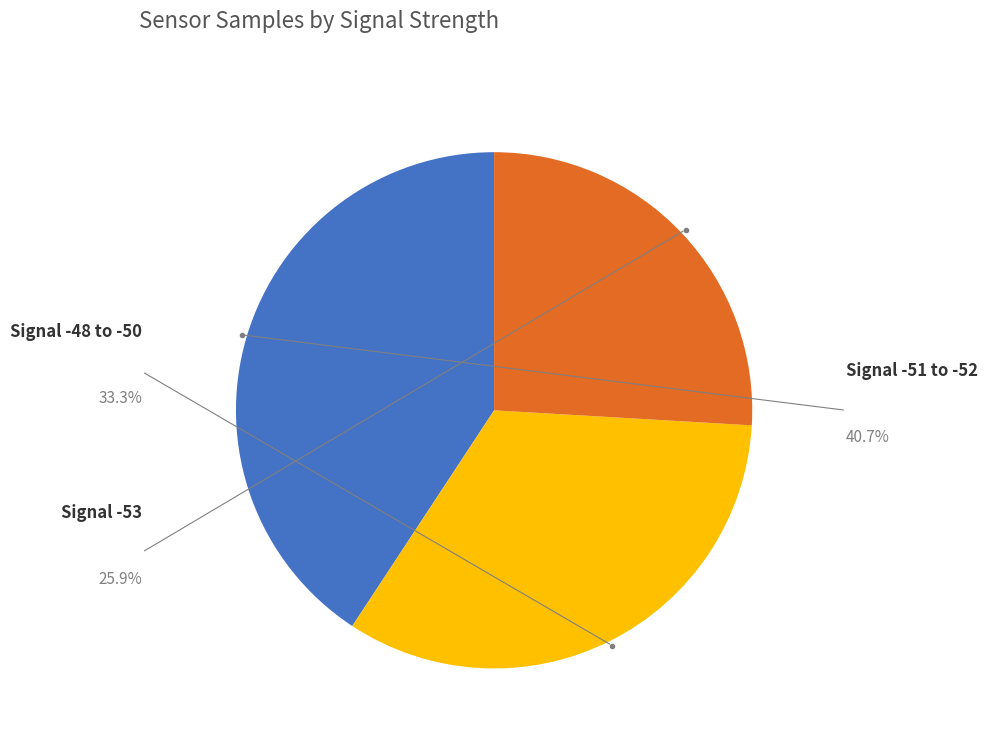

Count the number of slices in the pie.

3